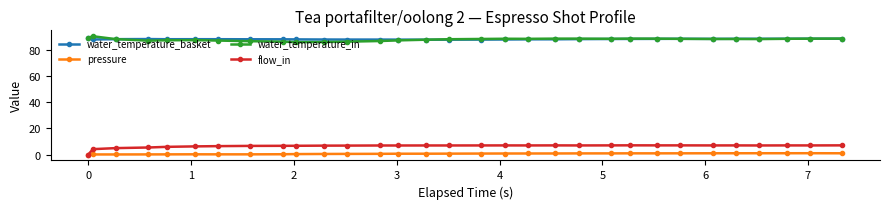

What is the value of the water_temperature_basket point at the 1st from the left?

89.0